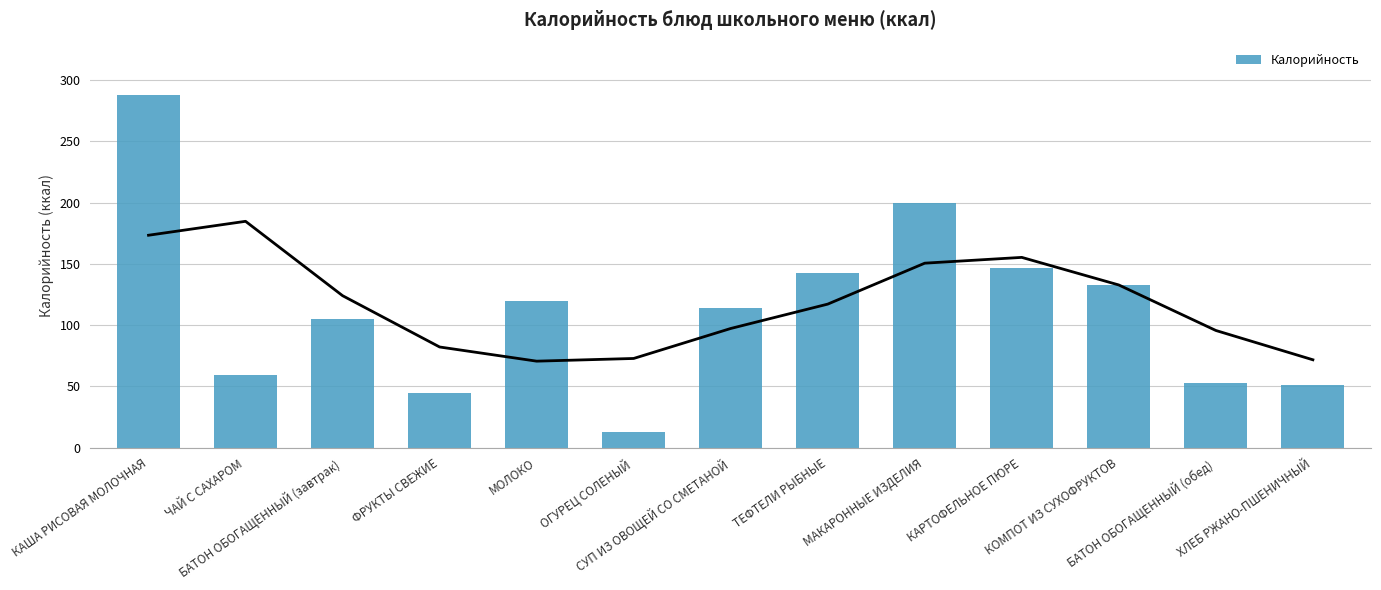

List the labels in order of value, largest first.

КАША РИСОВАЯ МОЛОЧНАЯ, МАКАРОННЫЕ ИЗДЕЛИЯ, КАРТОФЕЛЬНОЕ ПЮРЕ, ТЕФТЕЛИ РЫБНЫЕ, КОМПОТ ИЗ СУХОФРУКТОВ, МОЛОКО, СУП ИЗ ОВОЩЕЙ СО СМЕТАНОЙ, БАТОН ОБОГАЩЕННЫЙ (завтрак), ЧАЙ С САХАРОМ, БАТОН ОБОГАЩЕННЫЙ (обед), ХЛЕБ РЖАНО-ПШЕНИЧНЫЙ, ФРУКТЫ СВЕЖИЕ, ОГУРЕЦ СОЛЕНЫЙ